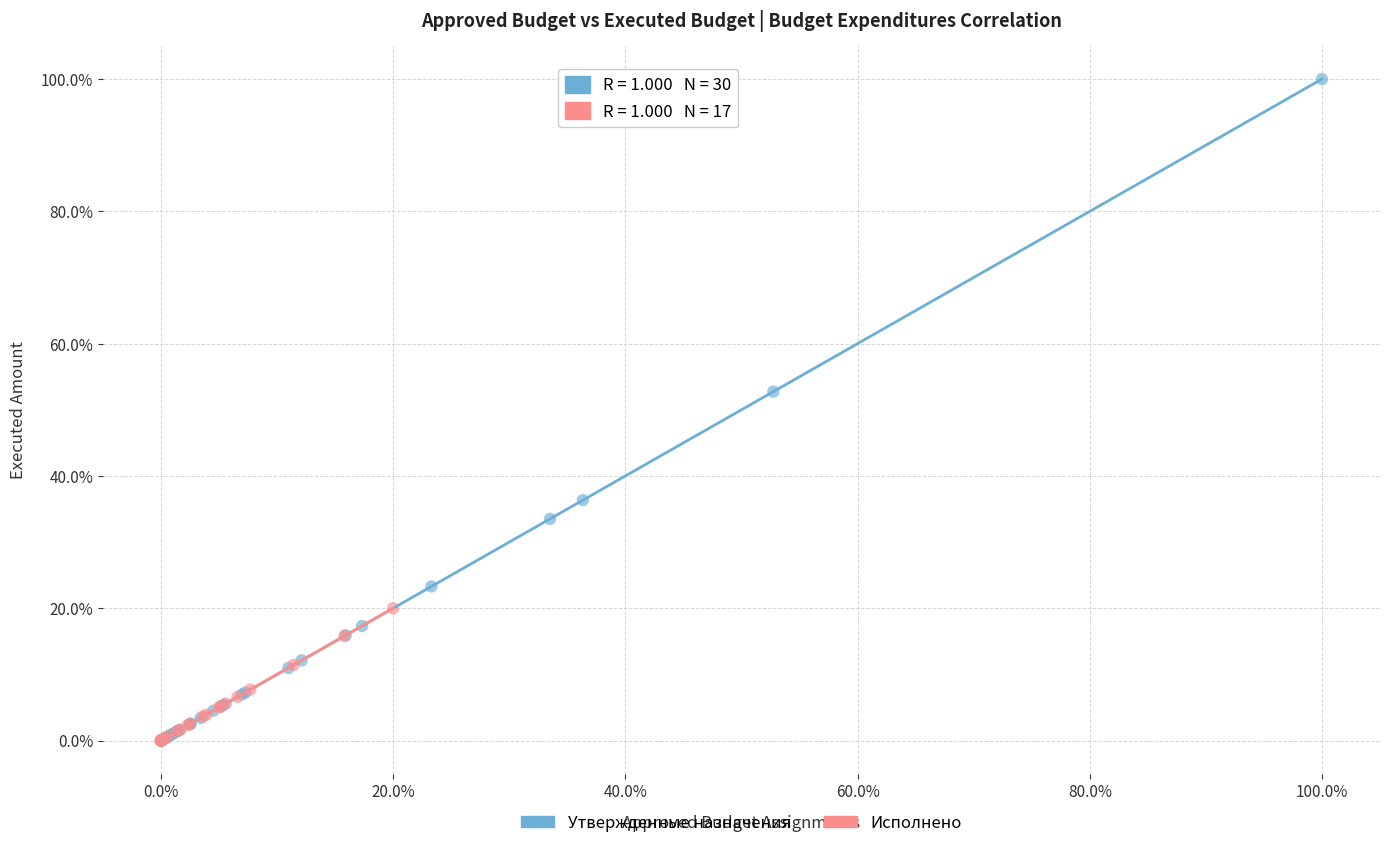

Which series contains the highest Y value?

Утвержденные назначения